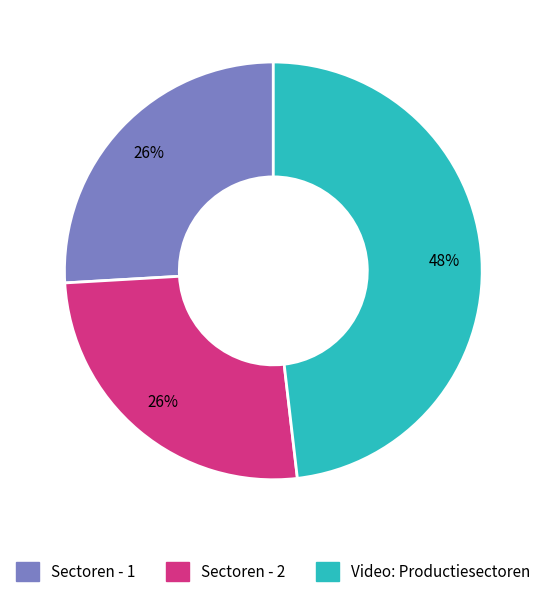

Do Sectoren - 2 and Video: Productiesectoren together represent more than half of the pie?

Yes